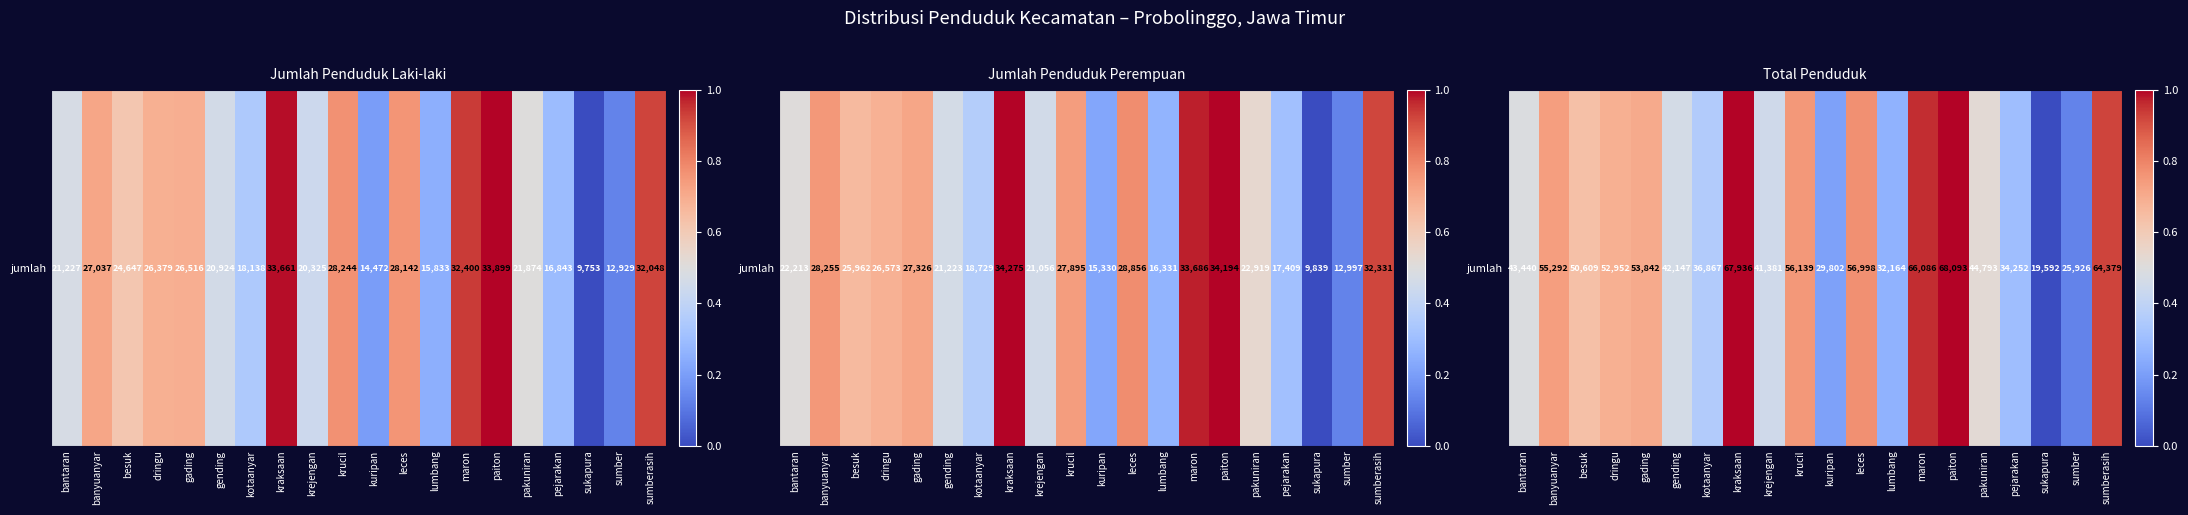

List the labels in order of value, largest first.

paiton, kraksaan, maron, sumberasih, leces, krucil, banyuanyar, gading, dringu, besuk, pakuniran, bantaran, gending, krejengan, kotaanyar, pejarakan, lumbang, kuripan, sumber, sukapura